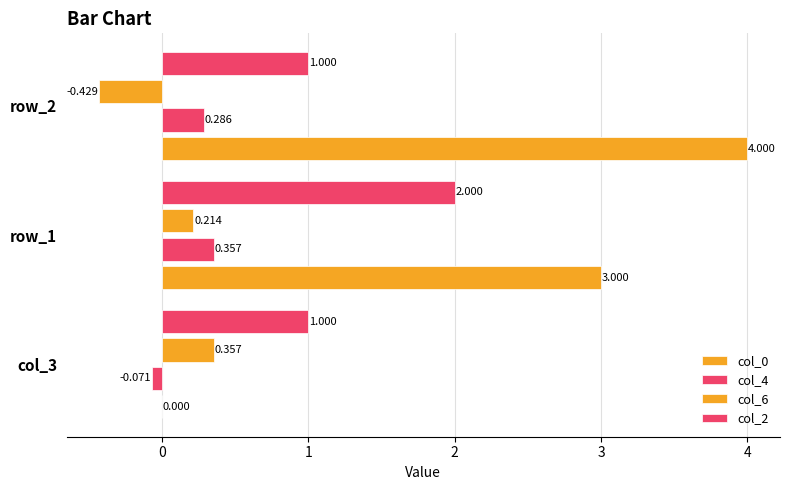

What is the highest value of the col_6 series?

0.4